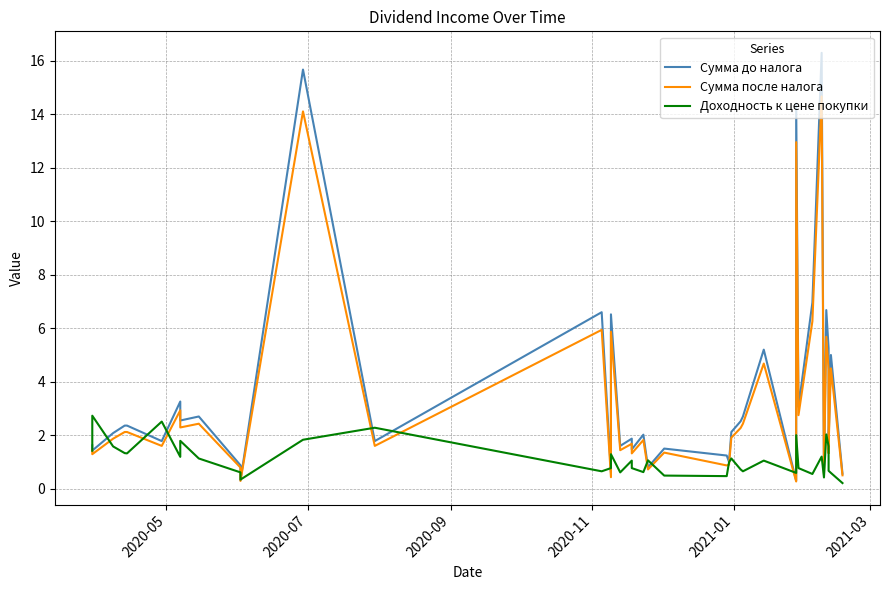

What position from the left is 2020-11?

4